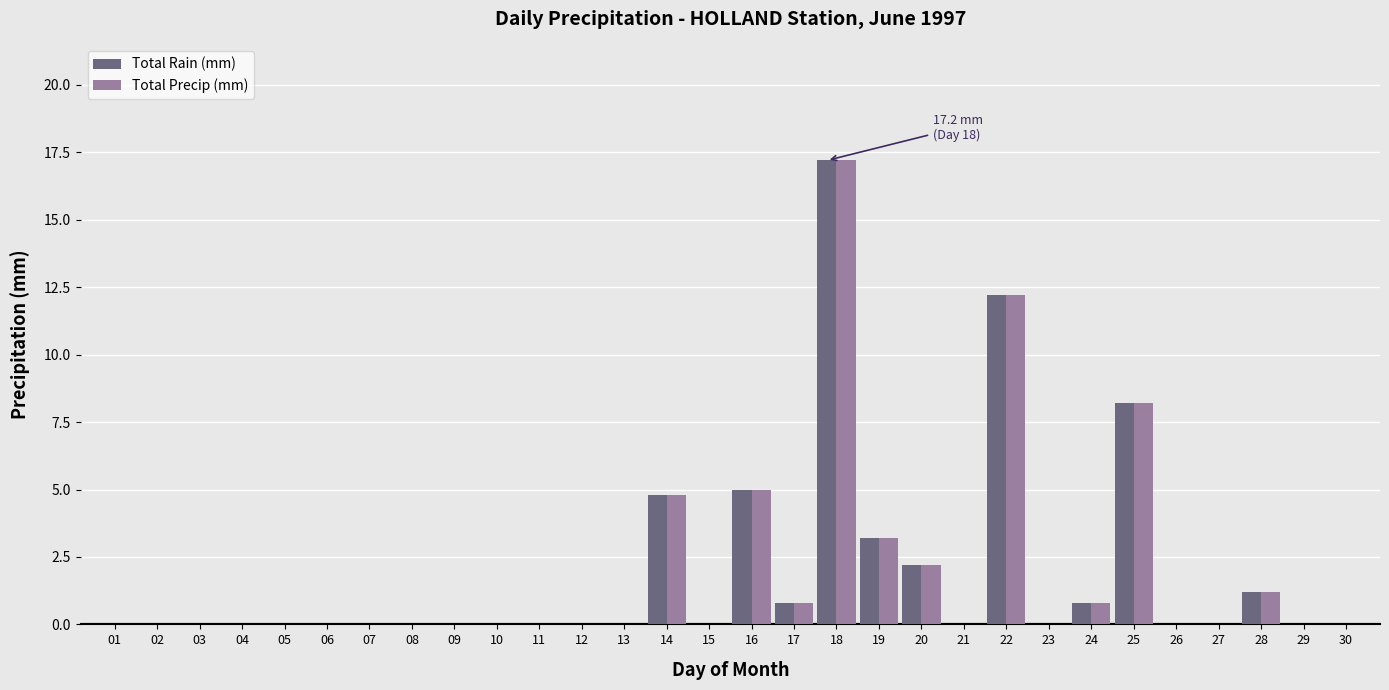

The value of Total Rain (mm) at 26 is 0.0. True or false?

True